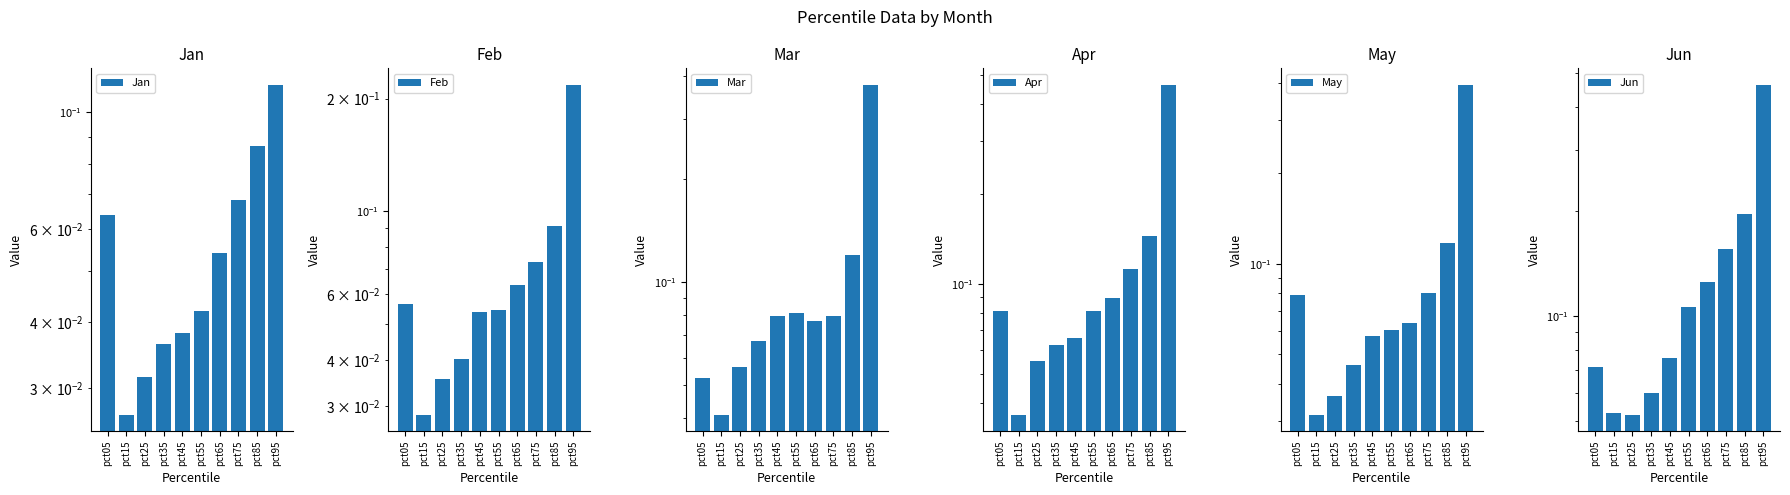

Read the Mar value at pct95.

0.4